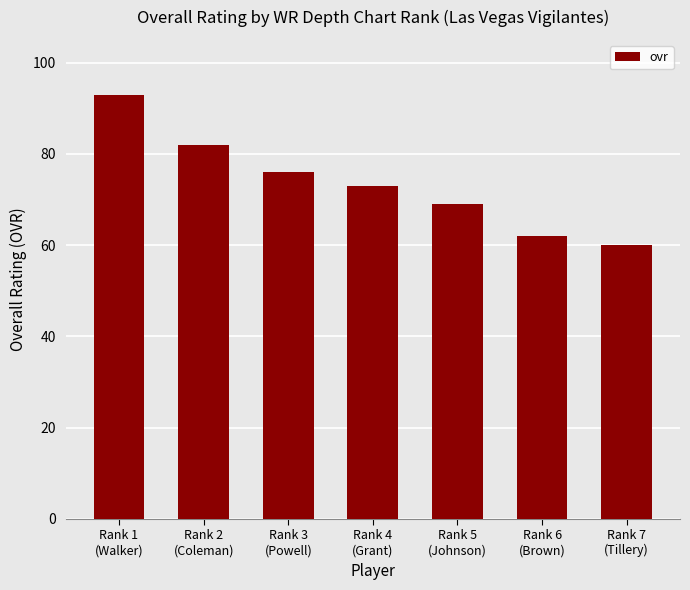

What is the difference between the maximum and second lowest values?

31